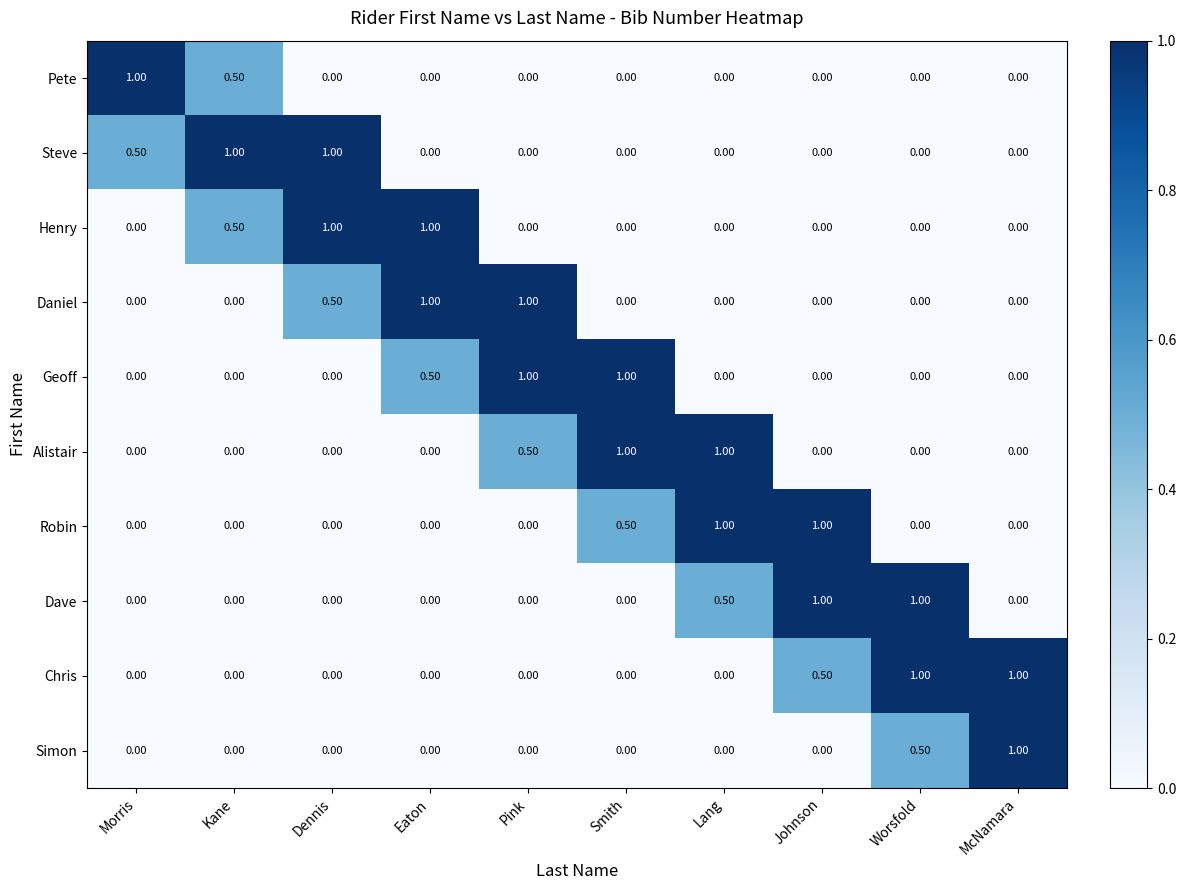

At how many categories does at least one series exceed 0?

10